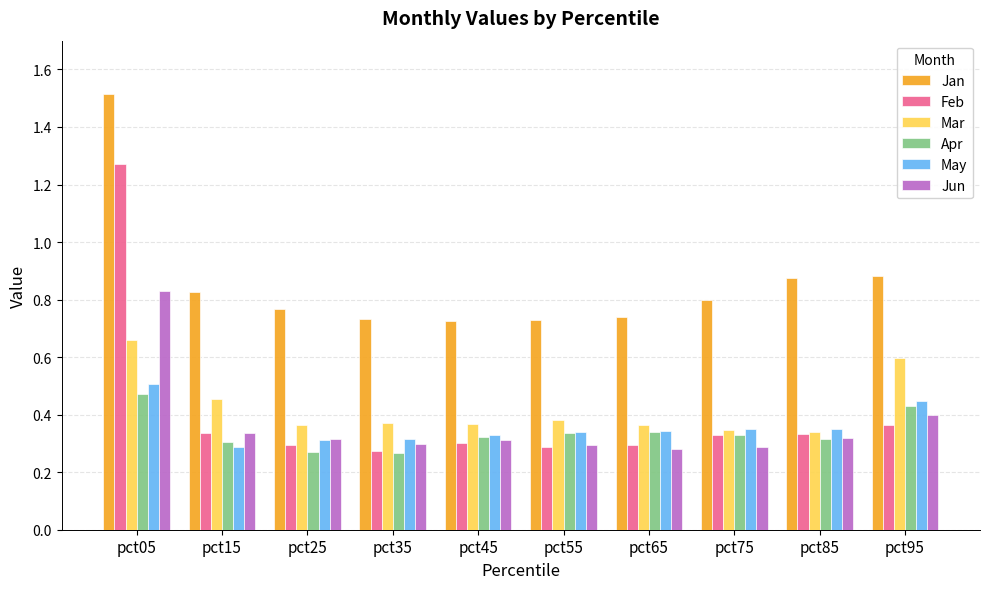

How many groups of bars are there?

10